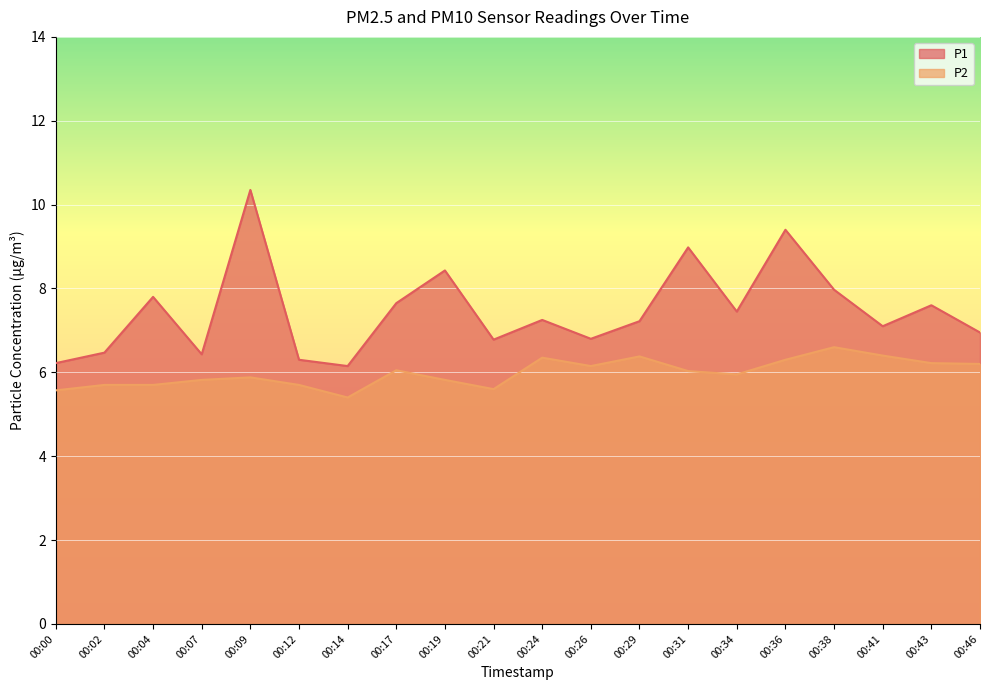

How many distinct data groups are displayed?

2